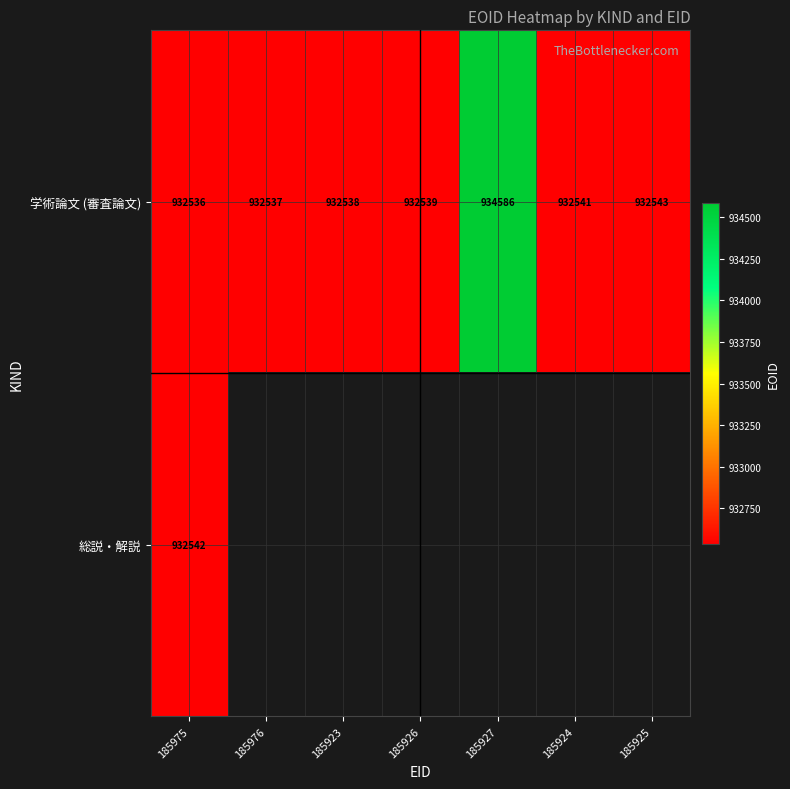

What is the highest value of the 学術論文 (審査論文) series?

934586